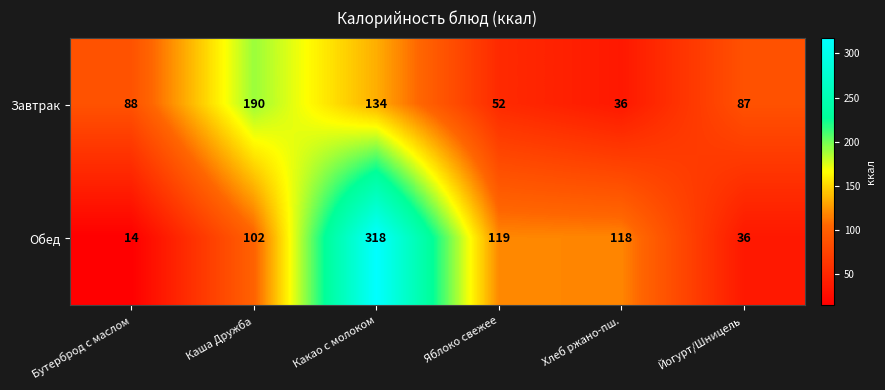

What is the difference between the second highest and second lowest values in the Завтрак series?

82